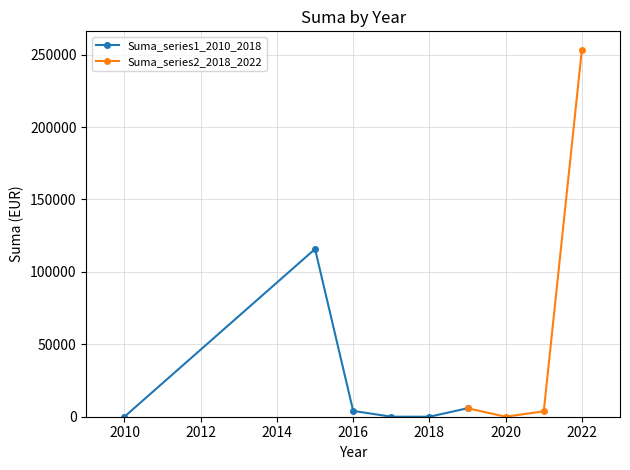

Between 2015 and 2018, which is larger?

2015